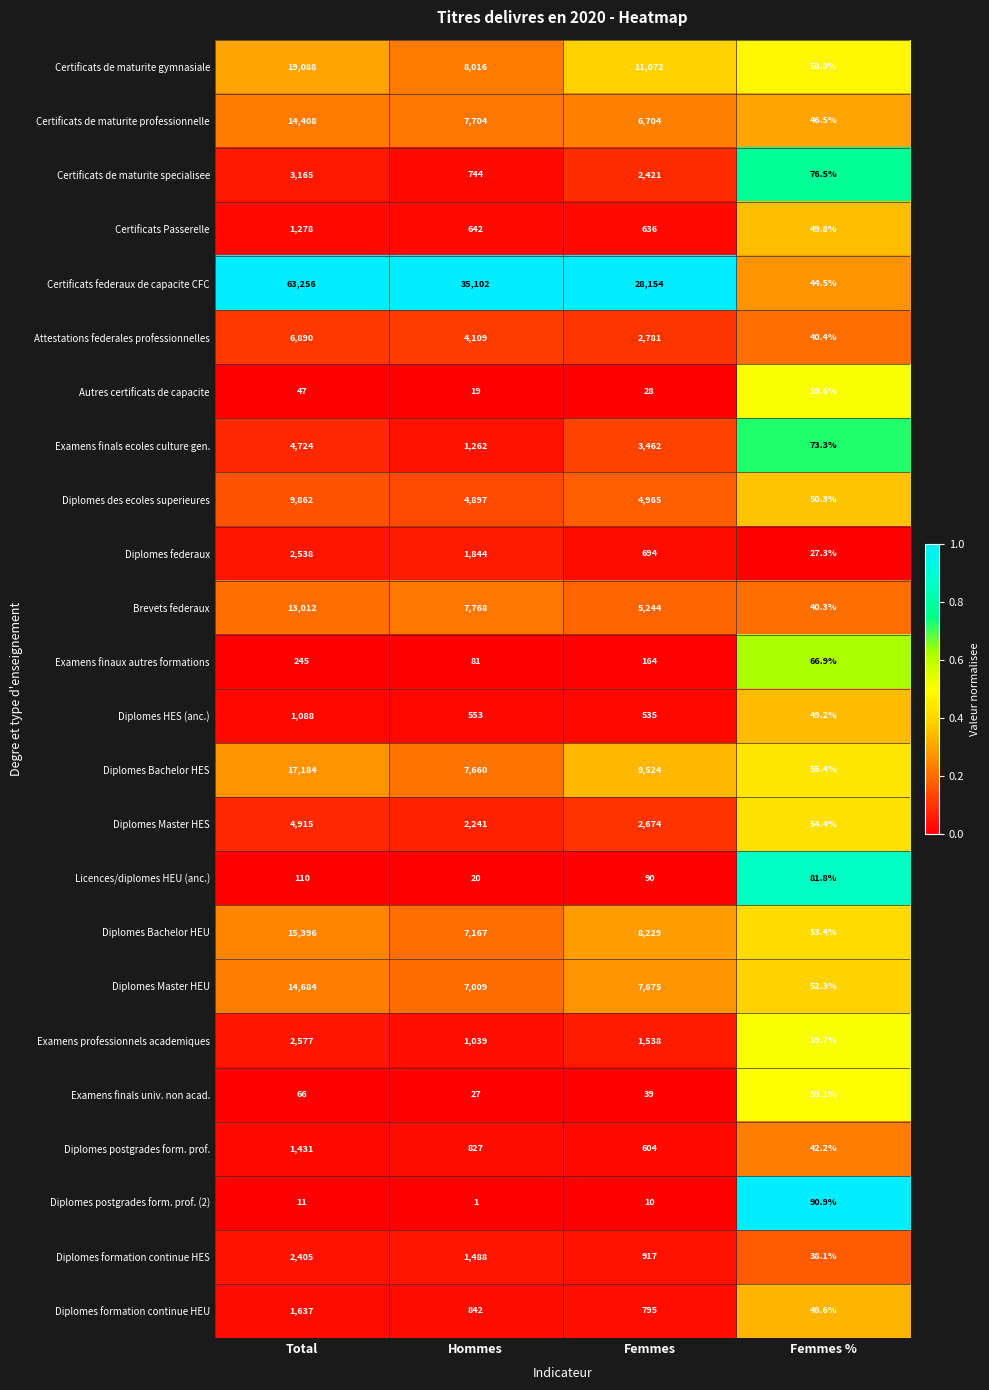

What is the spread (max minus min) of values at Femmes %?

63.6